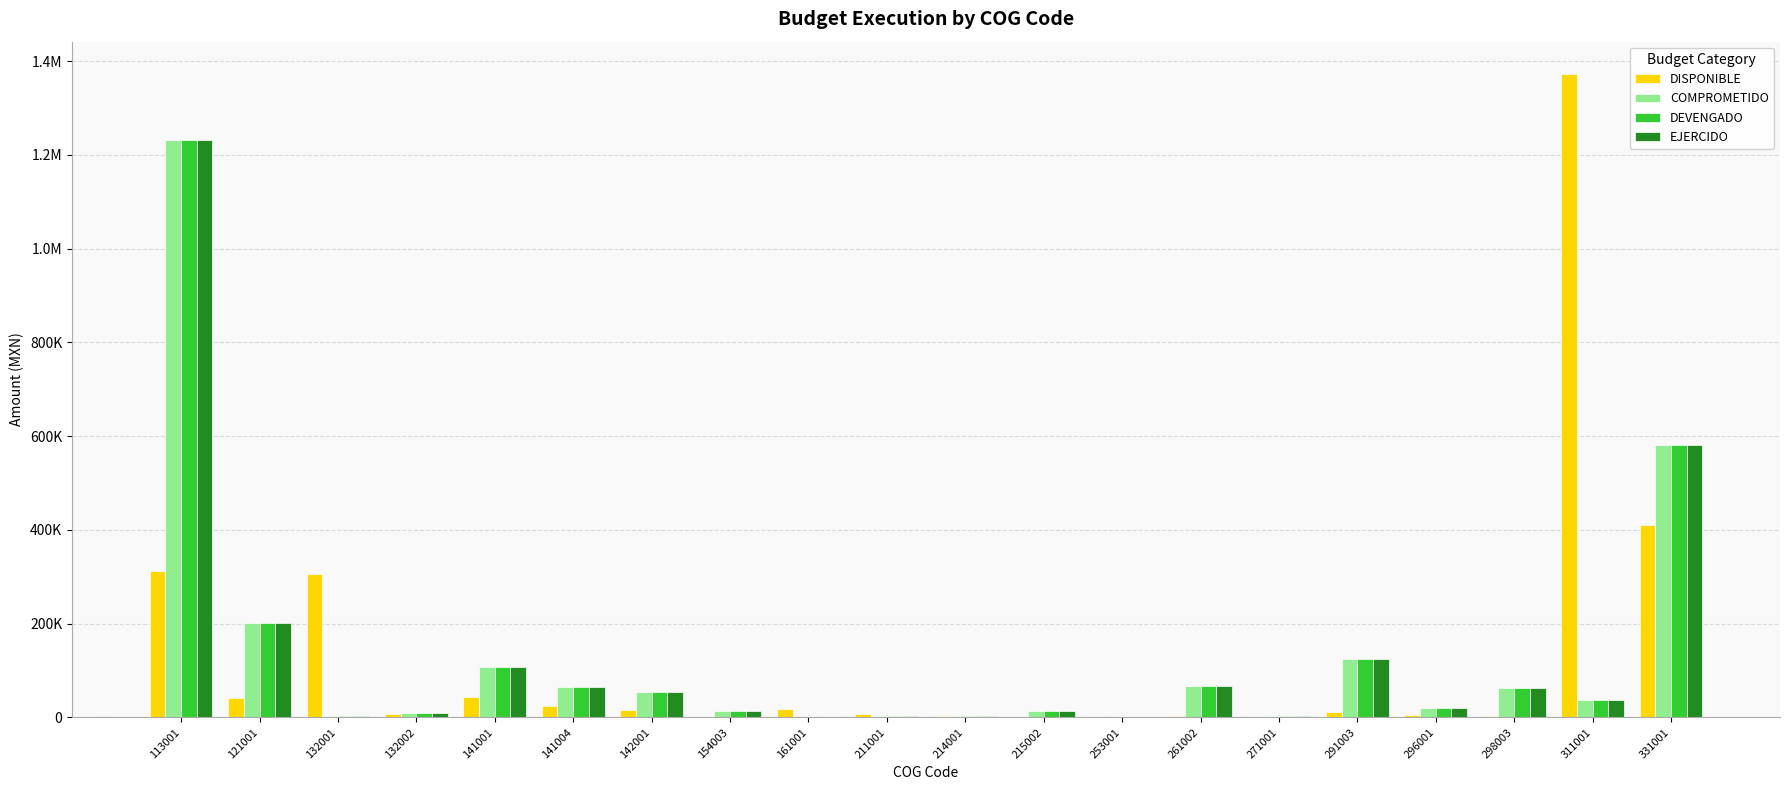

At which category is the sum across all series the highest?

113001